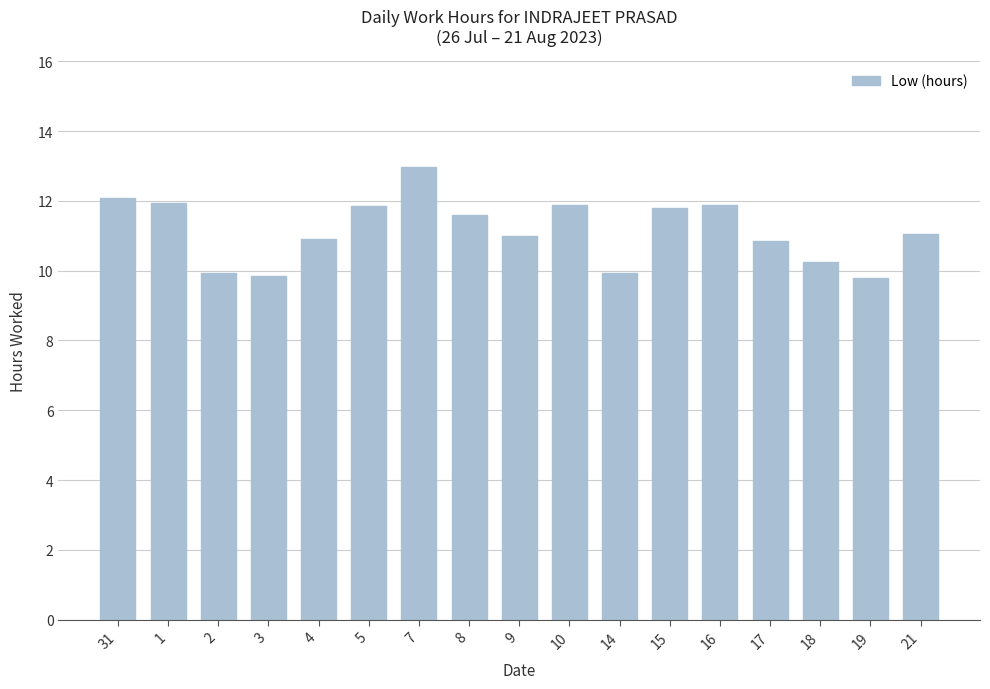

What is the label of the 15th bar from the right?

2